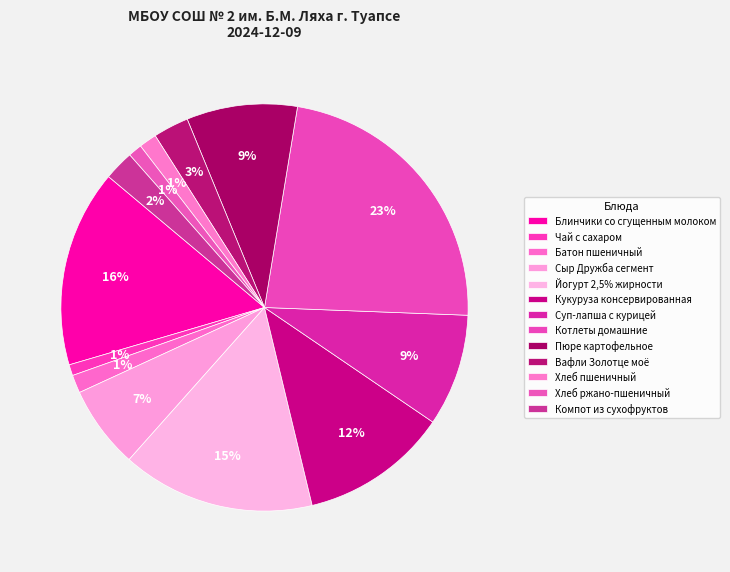

Is there a majority slice in this chart?

No